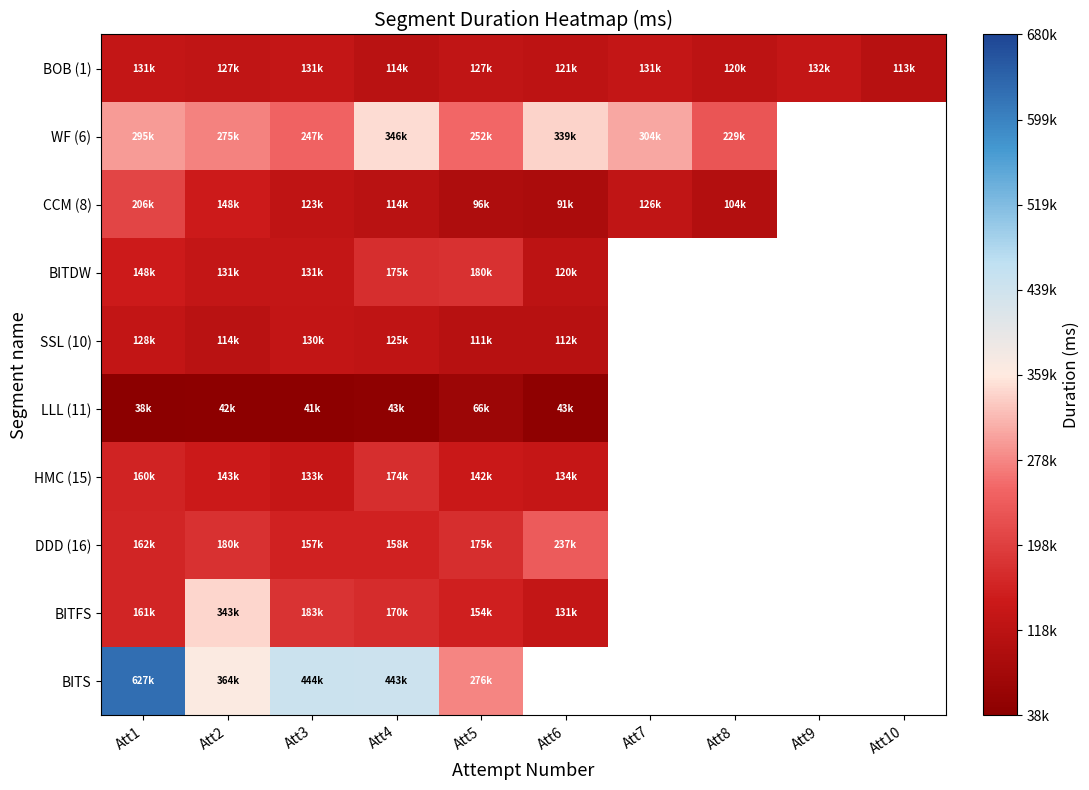

Between Att4 and Att9, which series saw the biggest shift?

BOB (1)